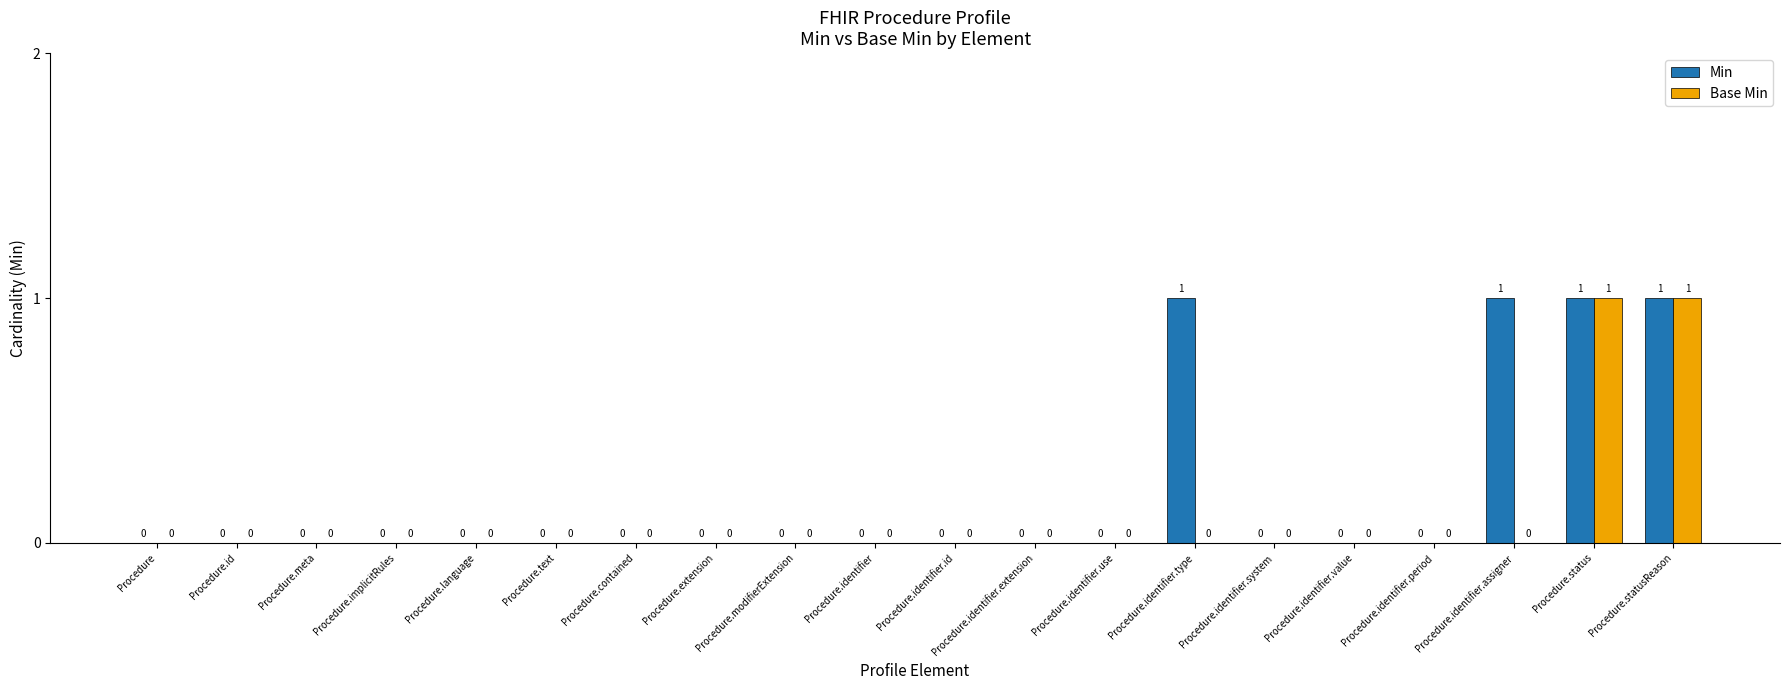

How many data points does each series have?

20